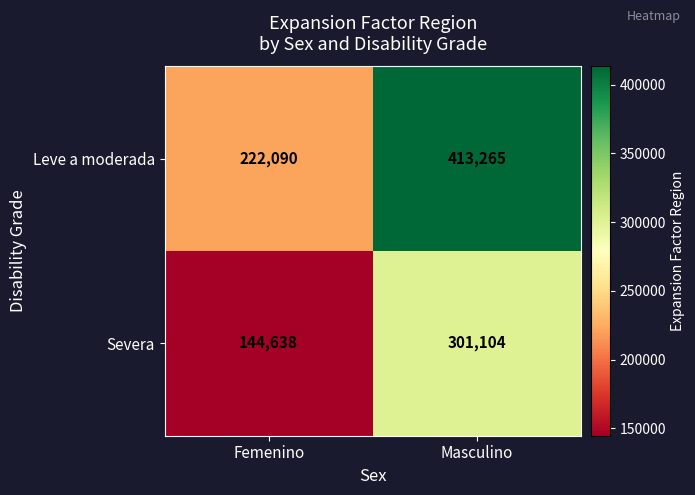

What is the average value of the Leve a moderada series?

317678